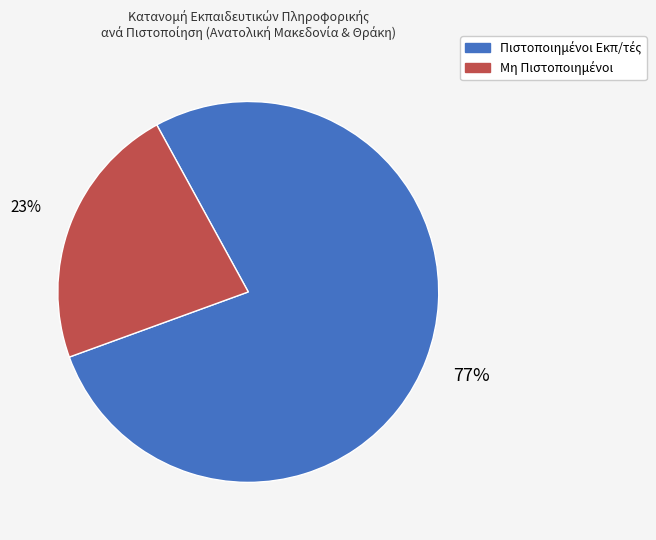

To the nearest percent, what is the average slice percentage?

50%